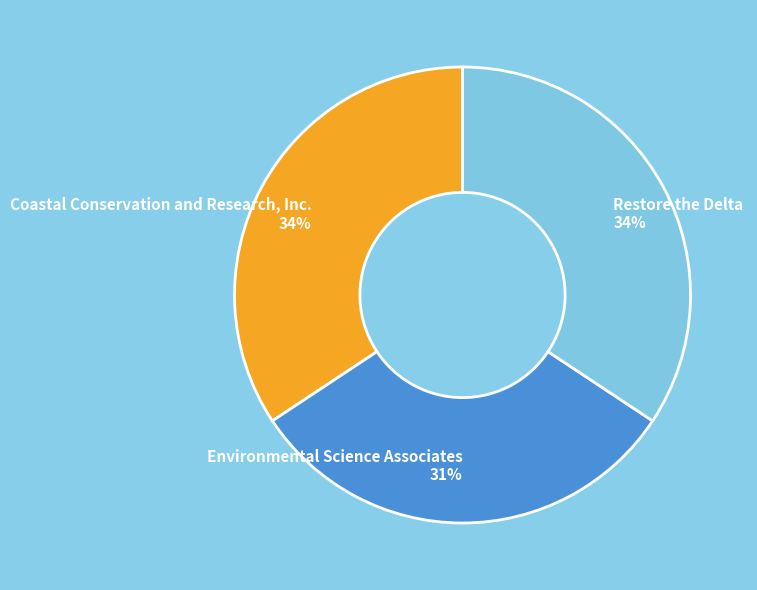

Is the sum of Environmental Science Associates and Restore the Delta greater than half?

Yes